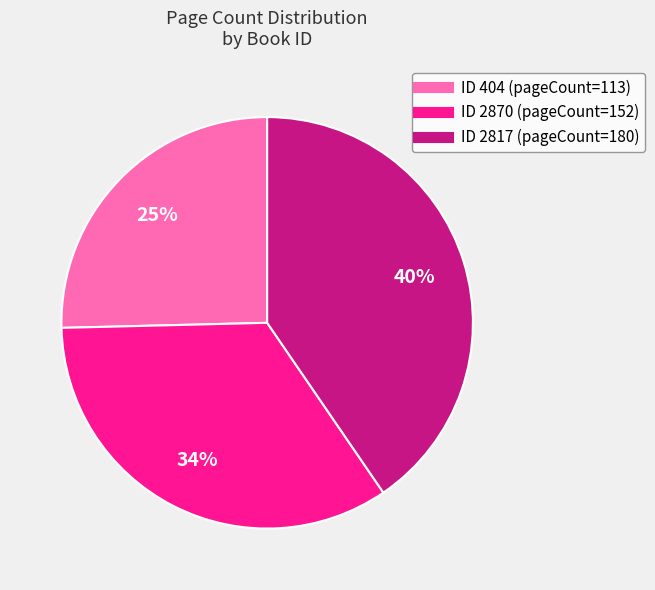

To the nearest percent, what is the average slice percentage?

33%